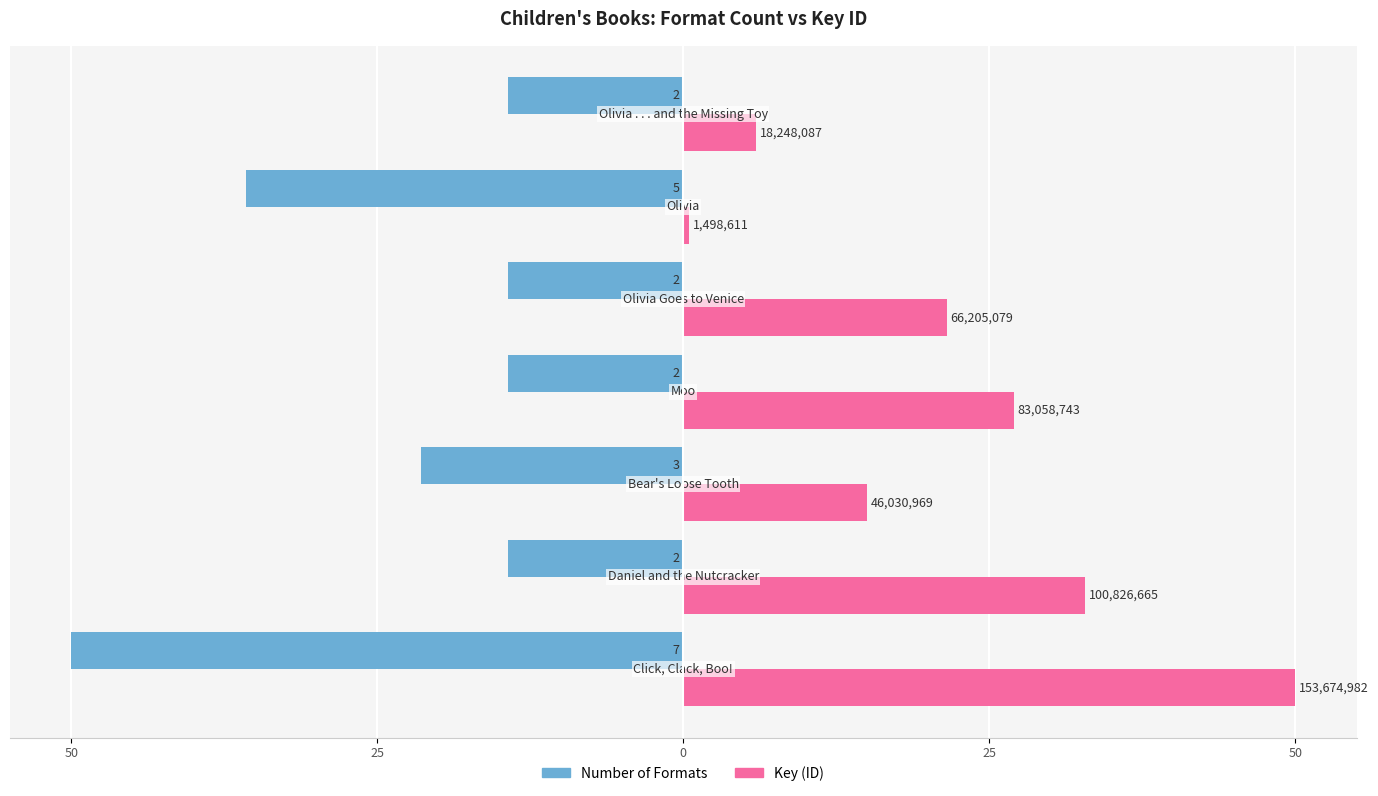

What are all the series names shown in the legend?

Number of Formats, Key (ID)